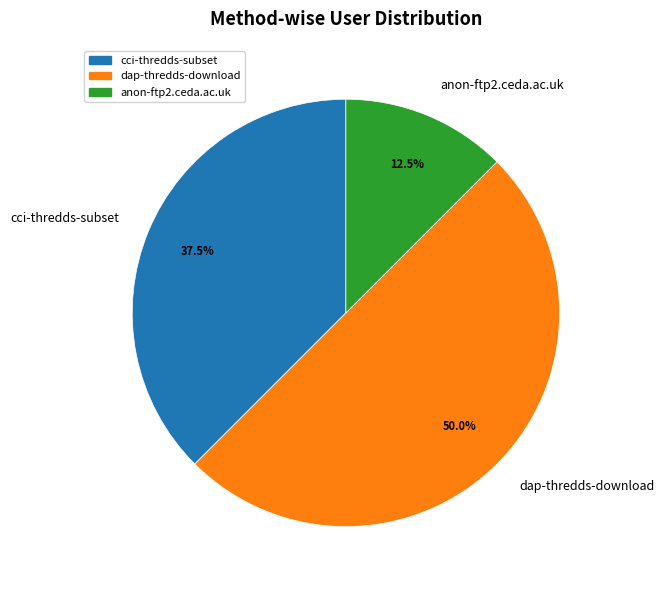

How much of the chart is everything except anon-ftp2.ceda.ac.uk?

87.5%